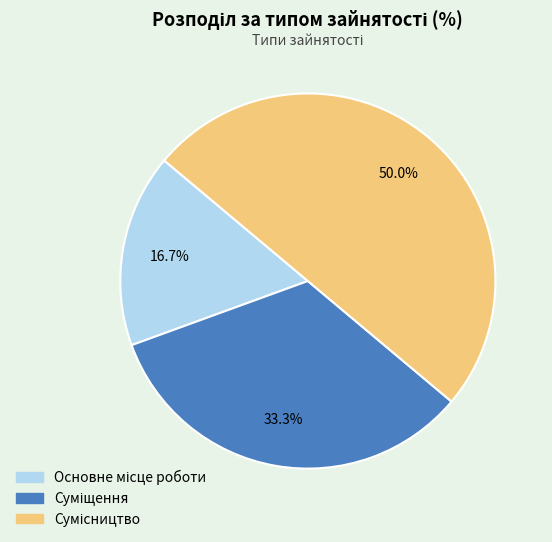

To the nearest percent, what is the average slice percentage?

33%